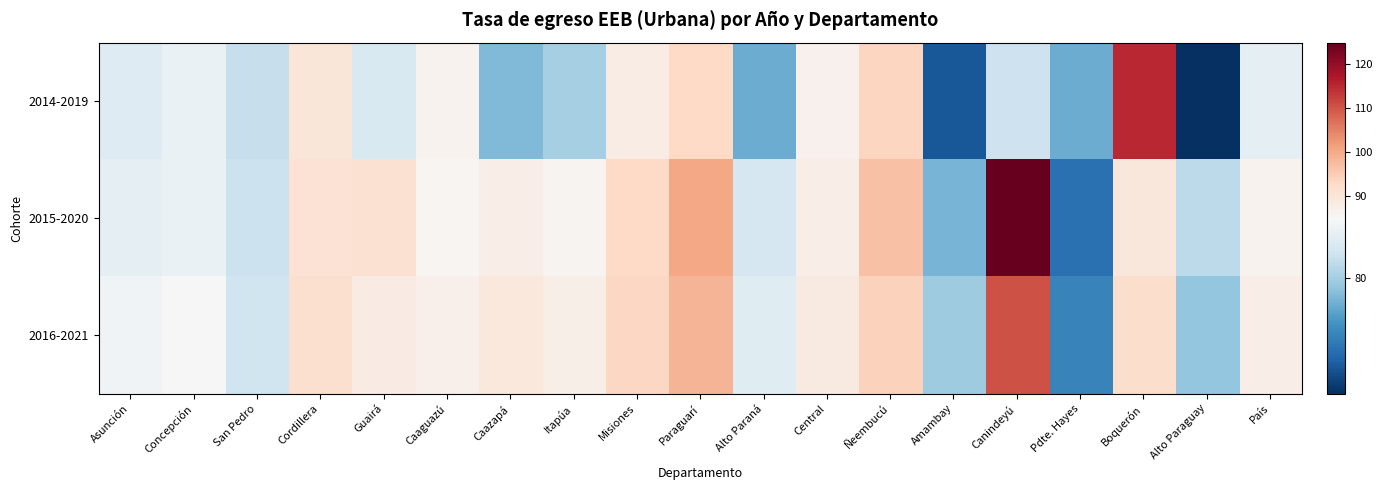

At Asunción, list the series in order from smallest to largest.

2014-2019, 2015-2020, 2016-2021